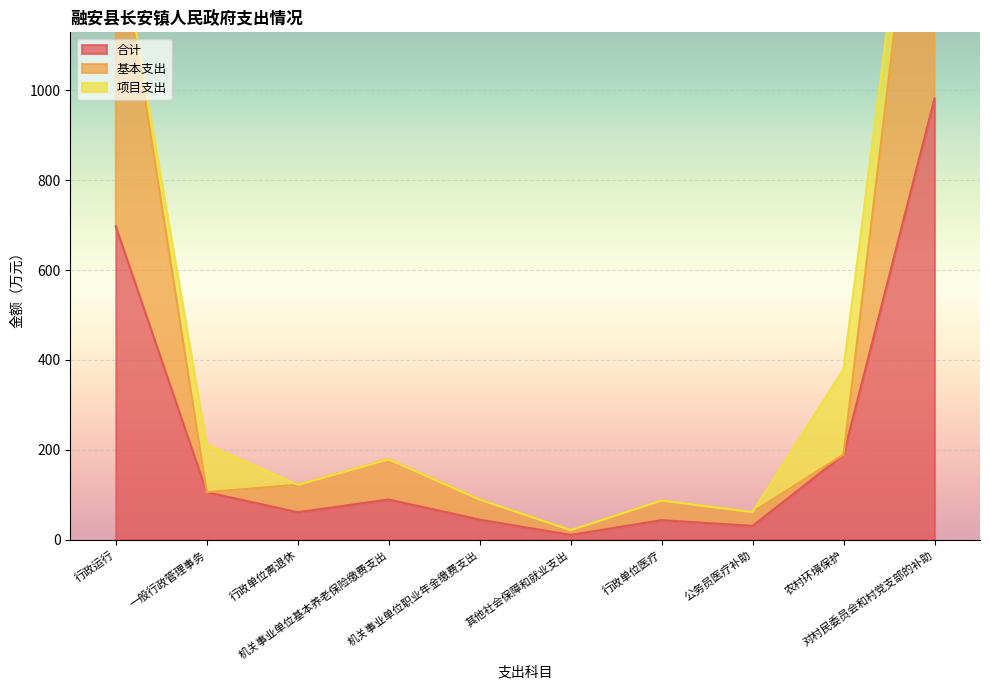

Which category has the lowest value in the 基本支出 series?

其他社会保障和就业支出